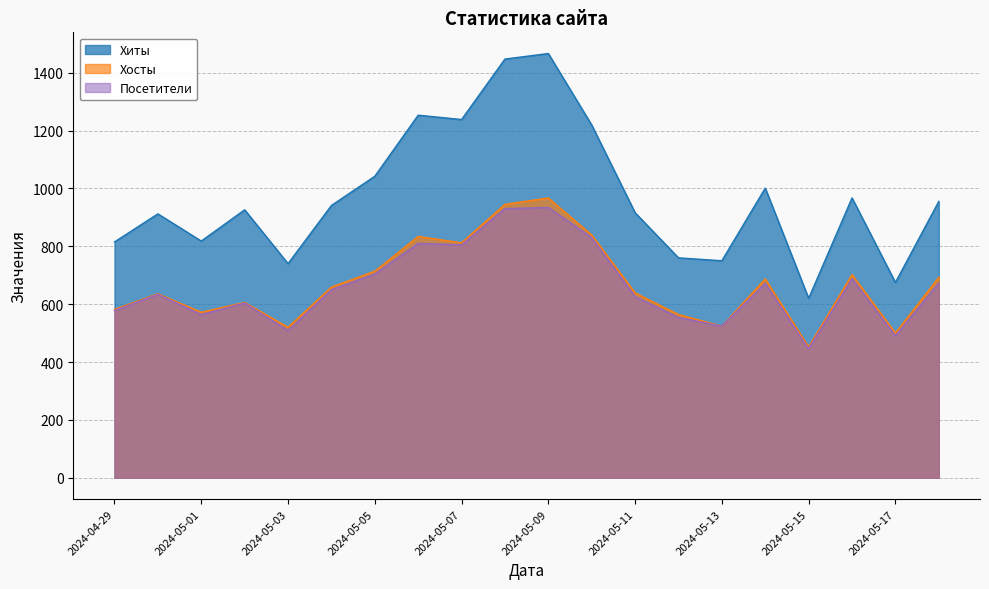

Which series has the largest total across all categories?

Хиты